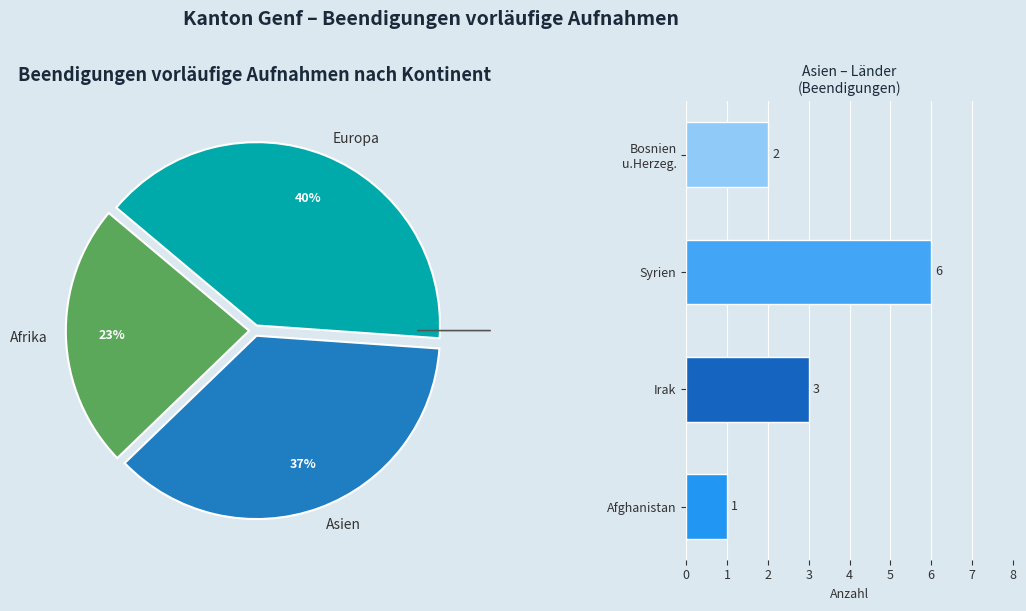

Does Afghanistan account for over 50% of the chart?

No